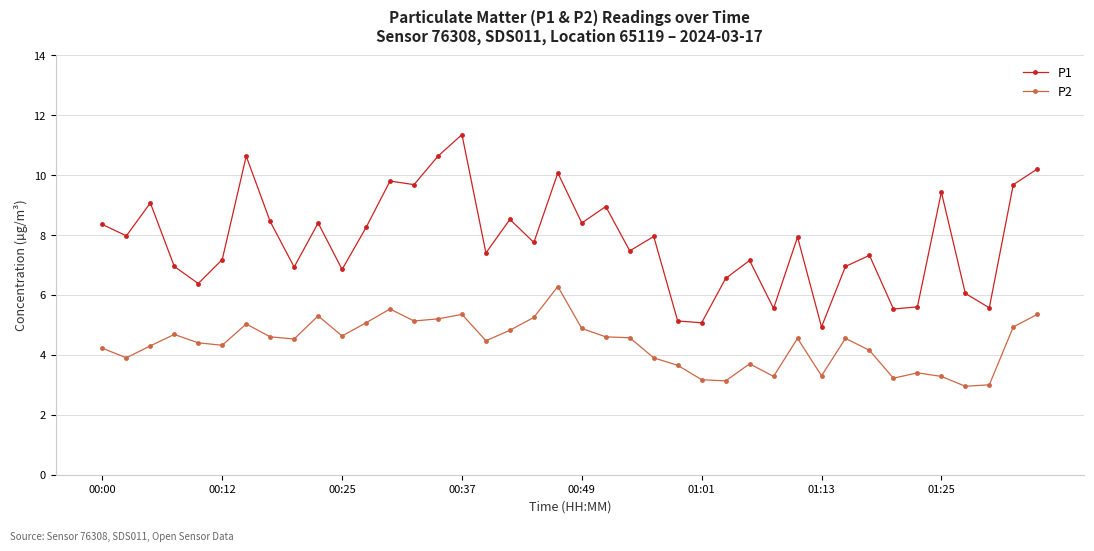

What is the lowest value of the P2 series?

3.0